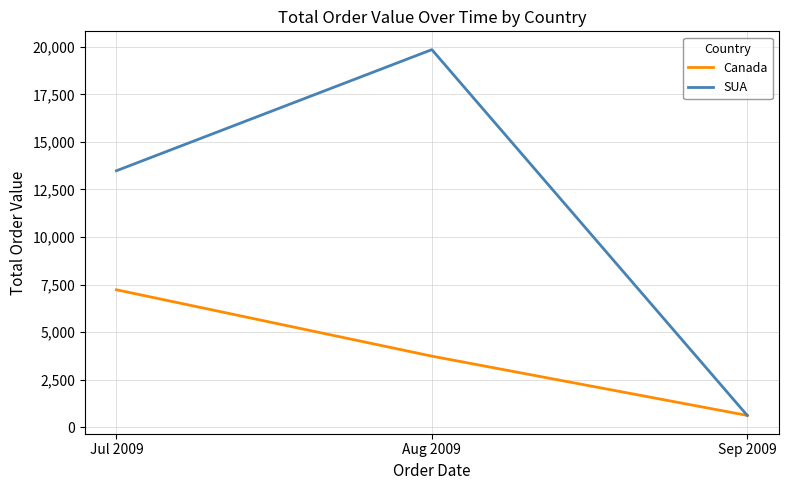

Is it true that Canada equals 6447.1 at Aug 2009?

False